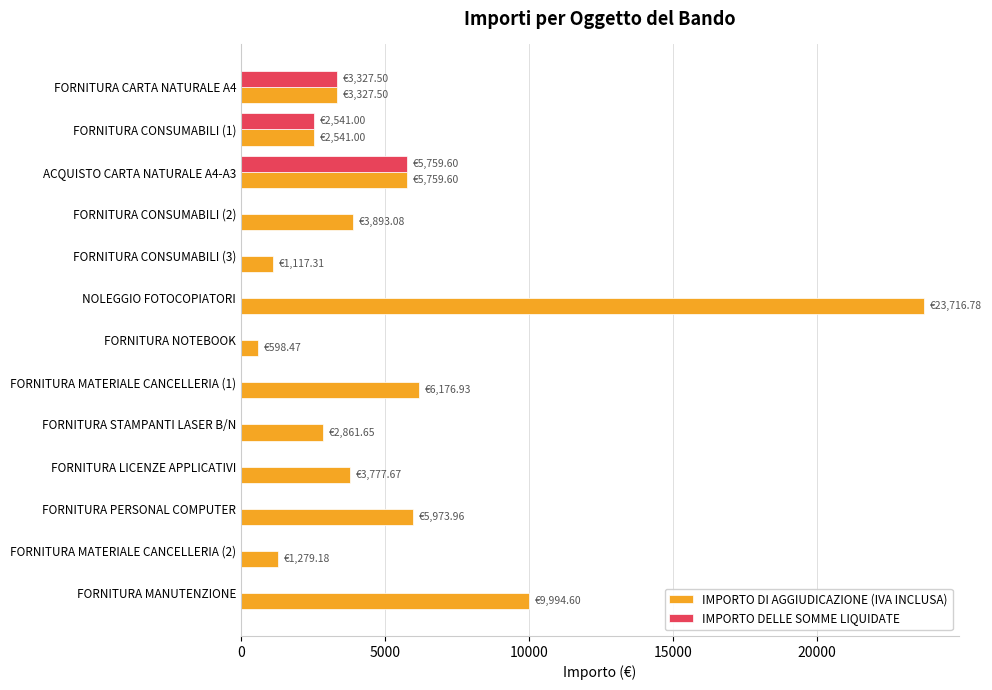

Which category has the highest value across all series?

NOLEGGIO FOTOCOPIATORI